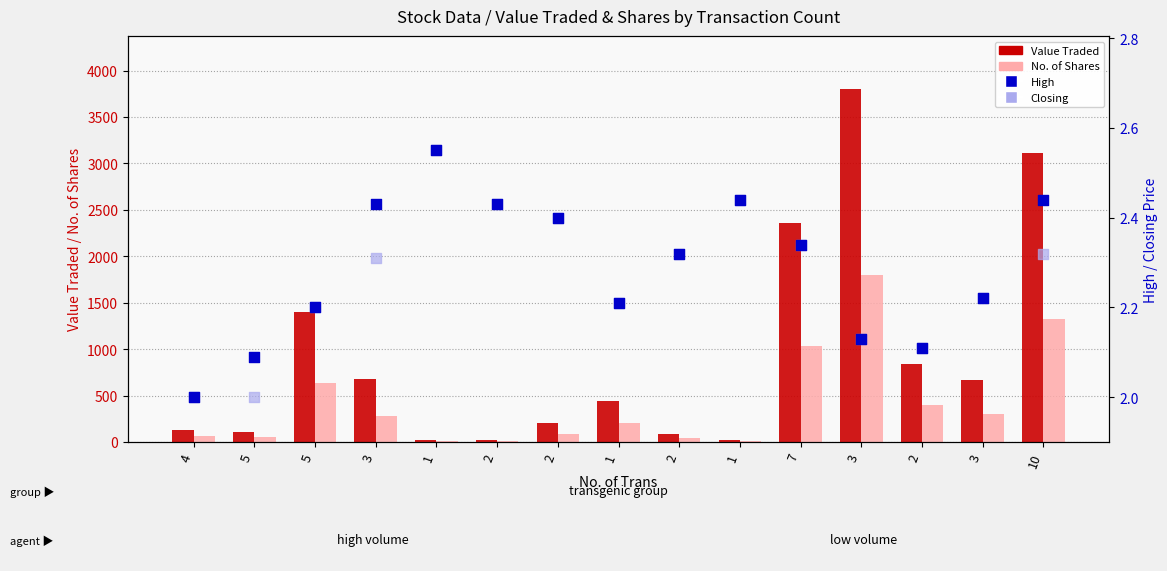

What is the total value across all series at 3?

962.7